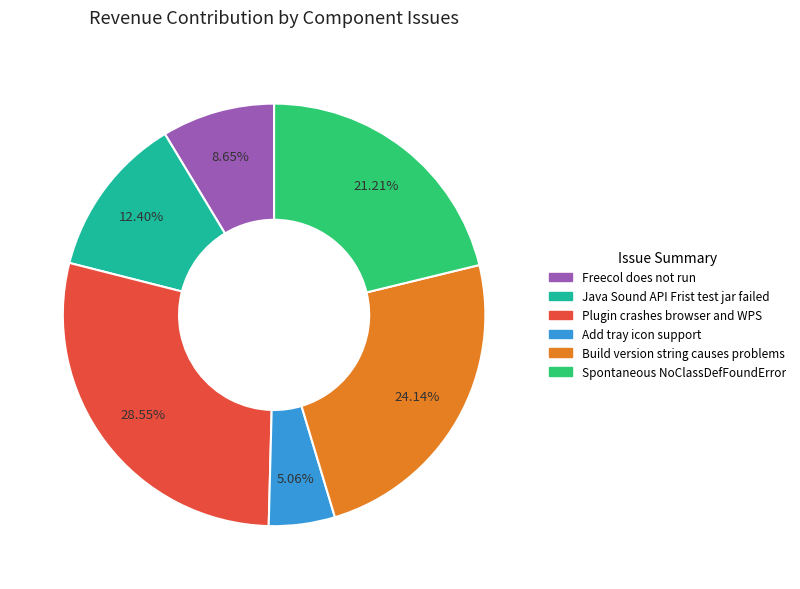

Combined, do Build version string causes problems and Freecol does not run account for over 50%?

No